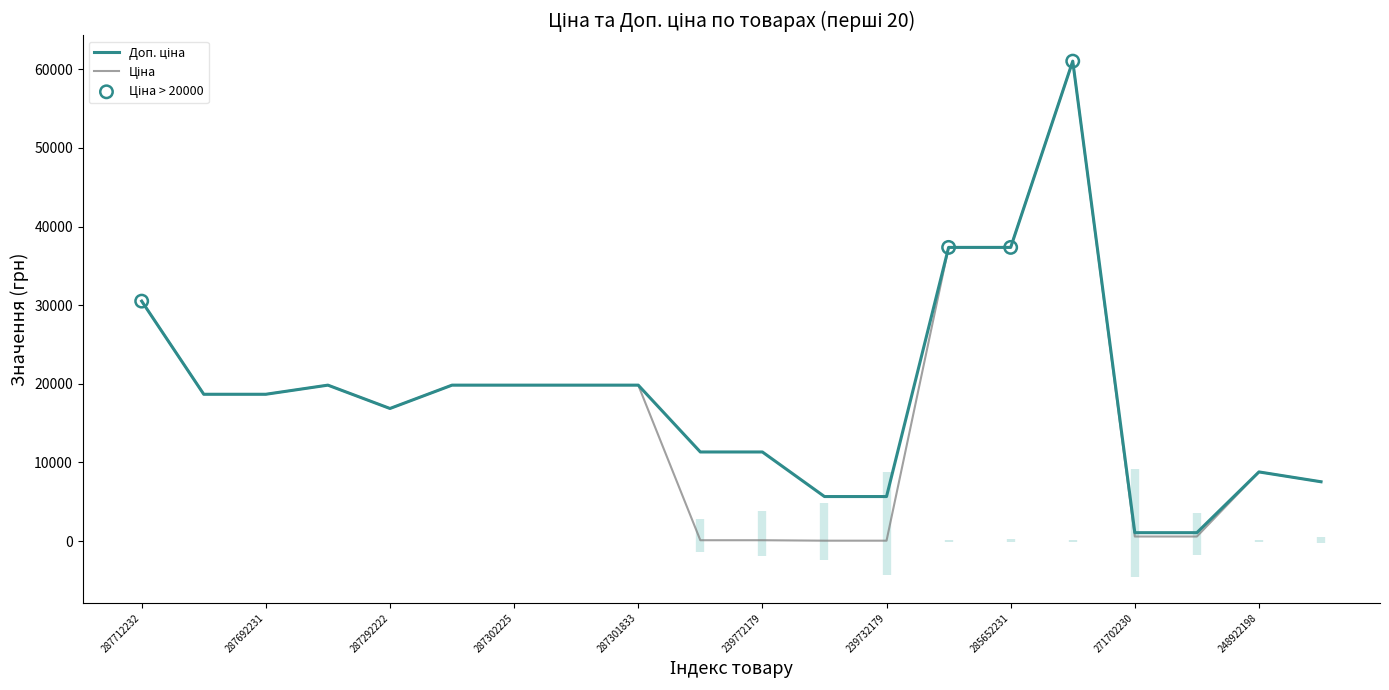

Which series has the largest total across all categories?

Доп. ціна